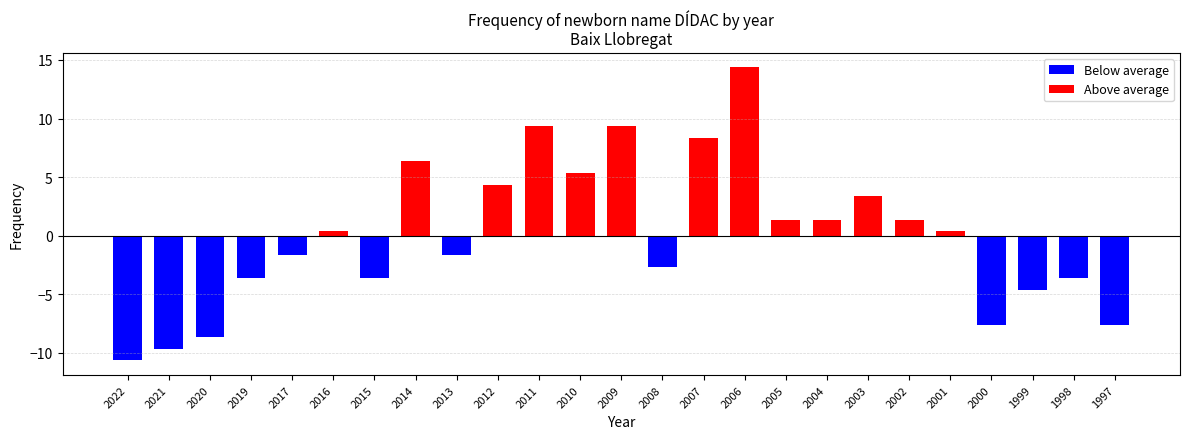

List the labels in order of value, smallest first.

2022, 2021, 2020, 2000, 1997, 1999, 2019, 2015, 1998, 2008, 2017, 2013, 2016, 2001, 2005, 2004, 2002, 2003, 2012, 2010, 2014, 2007, 2011, 2009, 2006